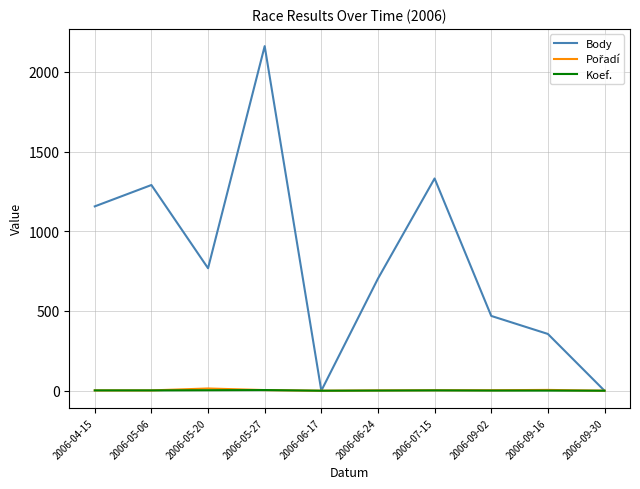

Does the chart have visible grid lines?

Yes